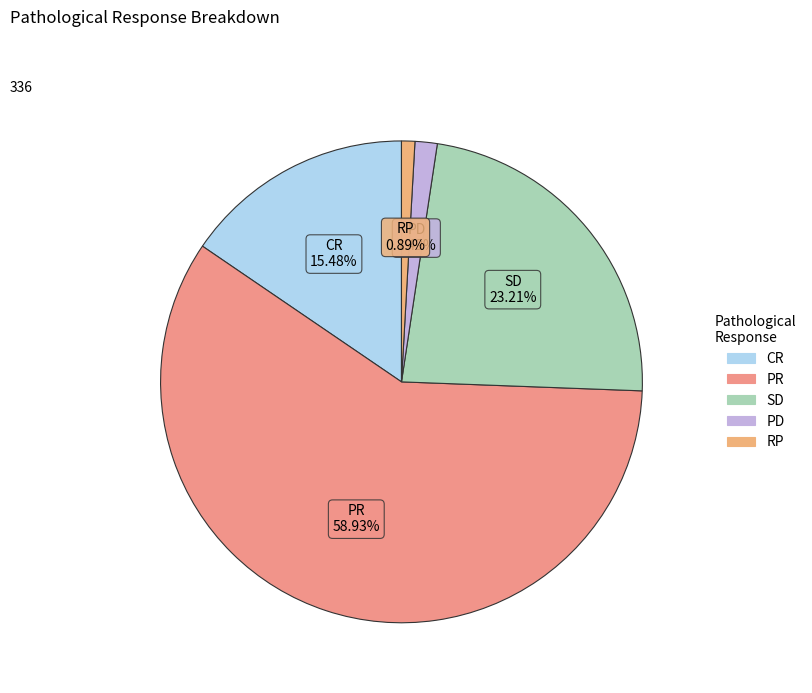

To the nearest percent, what is the difference between the largest and smallest slice percentages?

58%